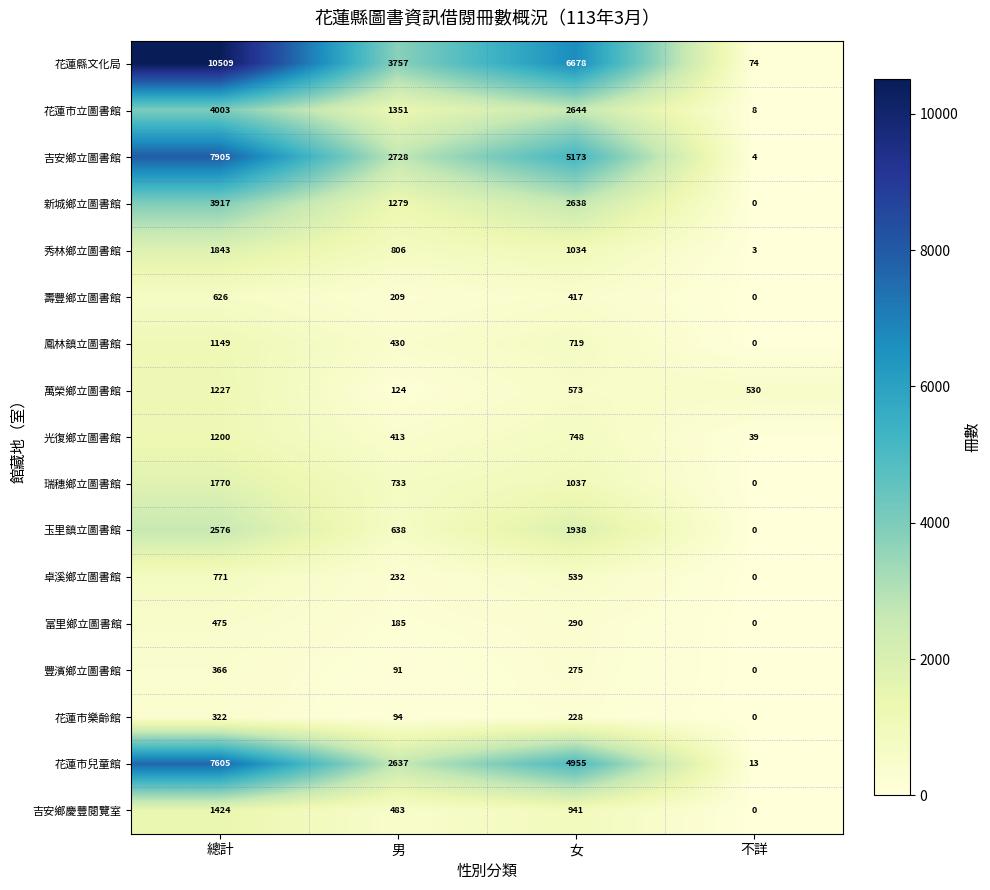

Rank the series at 女 from lowest to highest value.

花蓮市樂齡館, 豐濱鄉立圖書館, 富里鄉立圖書館, 壽豐鄉立圖書館, 卓溪鄉立圖書館, 萬榮鄉立圖書館, 鳳林鎮立圖書館, 光復鄉立圖書館, 吉安鄉慶豐閱覽室, 秀林鄉立圖書館, 瑞穗鄉立圖書館, 玉里鎮立圖書館, 新城鄉立圖書館, 花蓮市立圖書館, 花蓮市兒童館, 吉安鄉立圖書館, 花蓮縣文化局